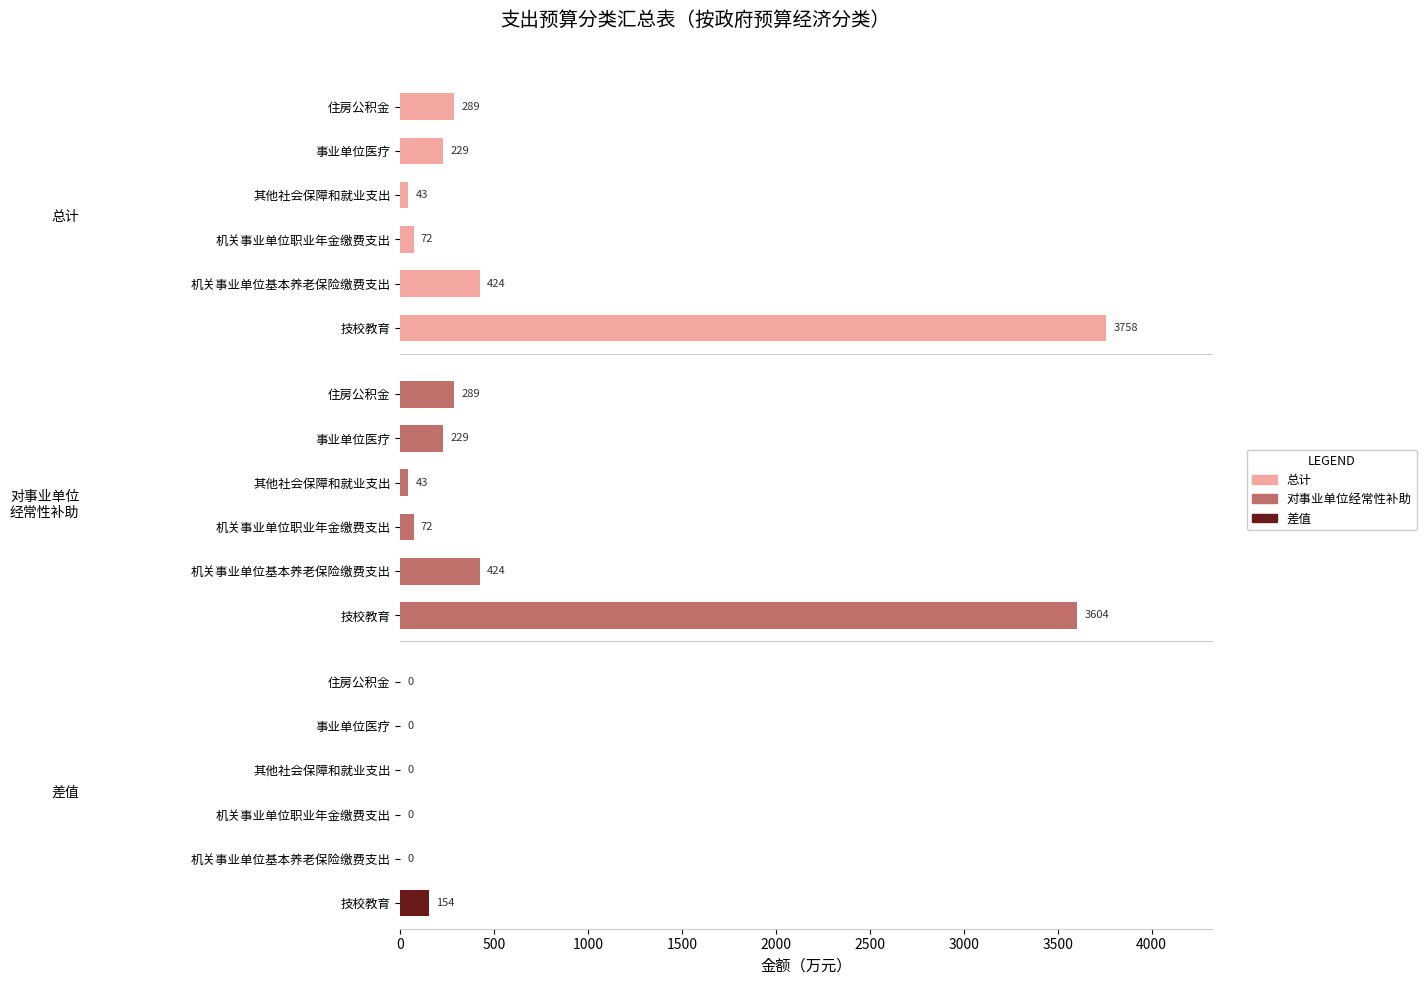

Which has a higher value, 其他社会保障和就业支出 or 住房公积金?

住房公积金